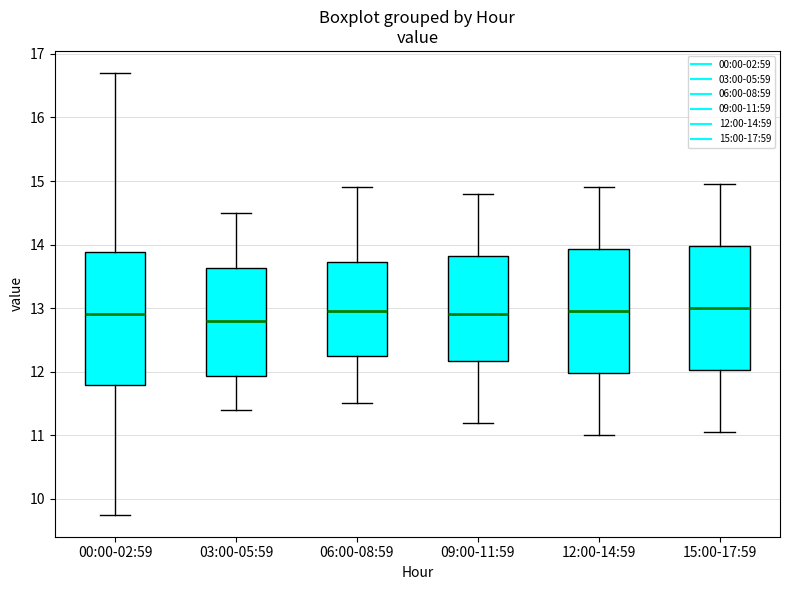

Reading left to right, read every box against the y-axis: the position of its median line, the range the box covers, and the ends of its whiskers. The values are not printed on the chart, so give them approximately, as read against the axis.

00:00-02:59: median 12.9, box 11.8 to 13.9, whiskers 9.8 to 16.7
03:00-05:59: median 12.8, box 11.9 to 13.6, whiskers 11.4 to 14.5
06:00-08:59: median 13.0, box 12.3 to 13.7, whiskers 11.5 to 14.9
09:00-11:59: median 12.9, box 12.2 to 13.8, whiskers 11.2 to 14.8
12:00-14:59: median 13.0, box 12.0 to 13.9, whiskers 11.0 to 14.9
15:00-17:59: median 13.0, box 12.0 to 14.0, whiskers 11.1 to 15.0